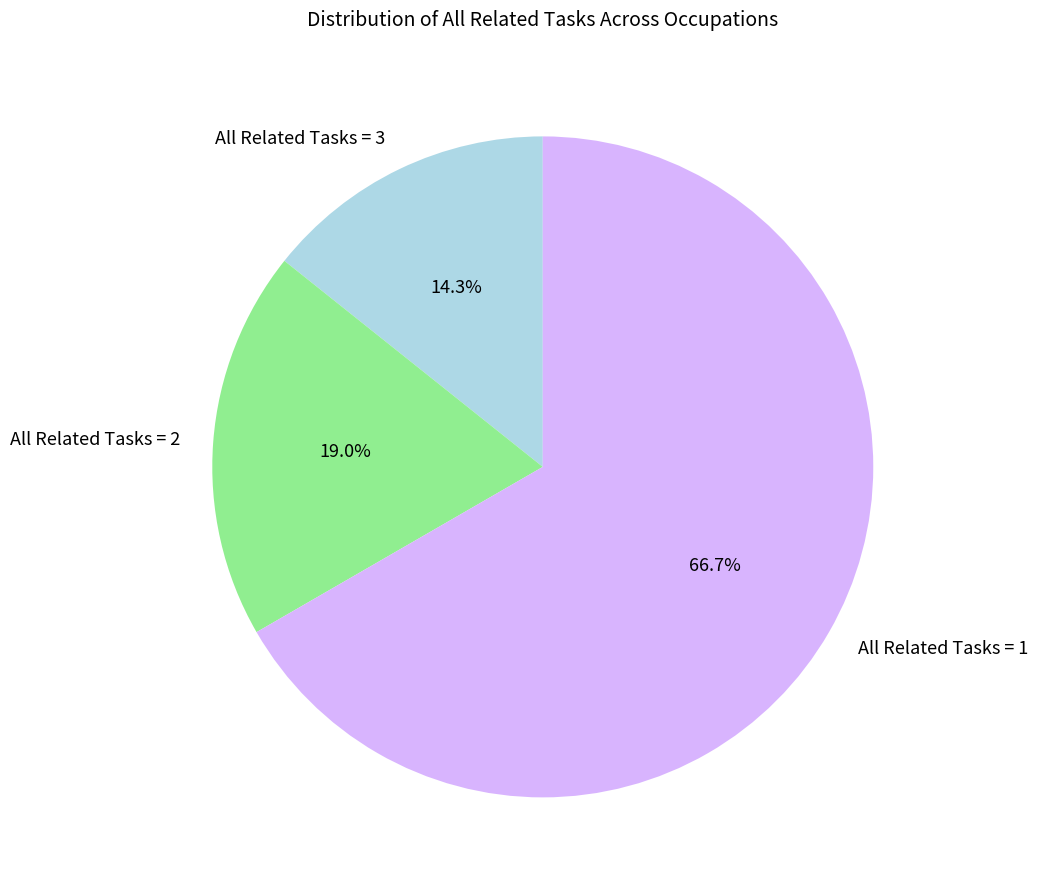

Rank the categories by value from highest to lowest.

All Related Tasks = 1, All Related Tasks = 2, All Related Tasks = 3